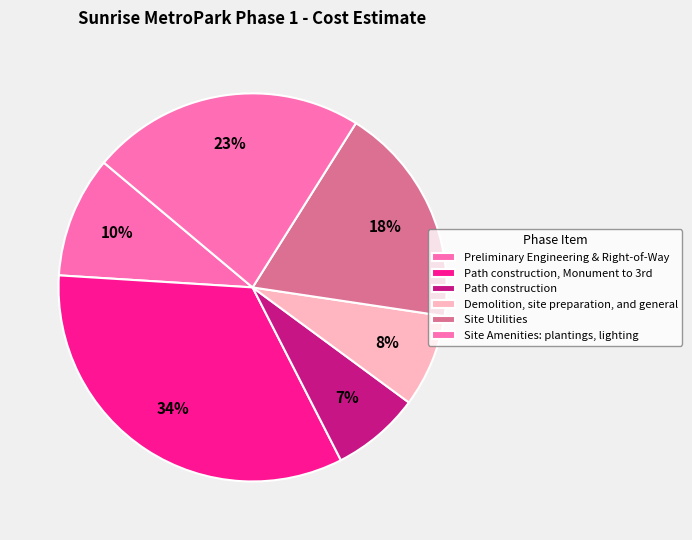

What percentage is the Site Amenities: plantings, lighting slice, to the nearest percent?

23%